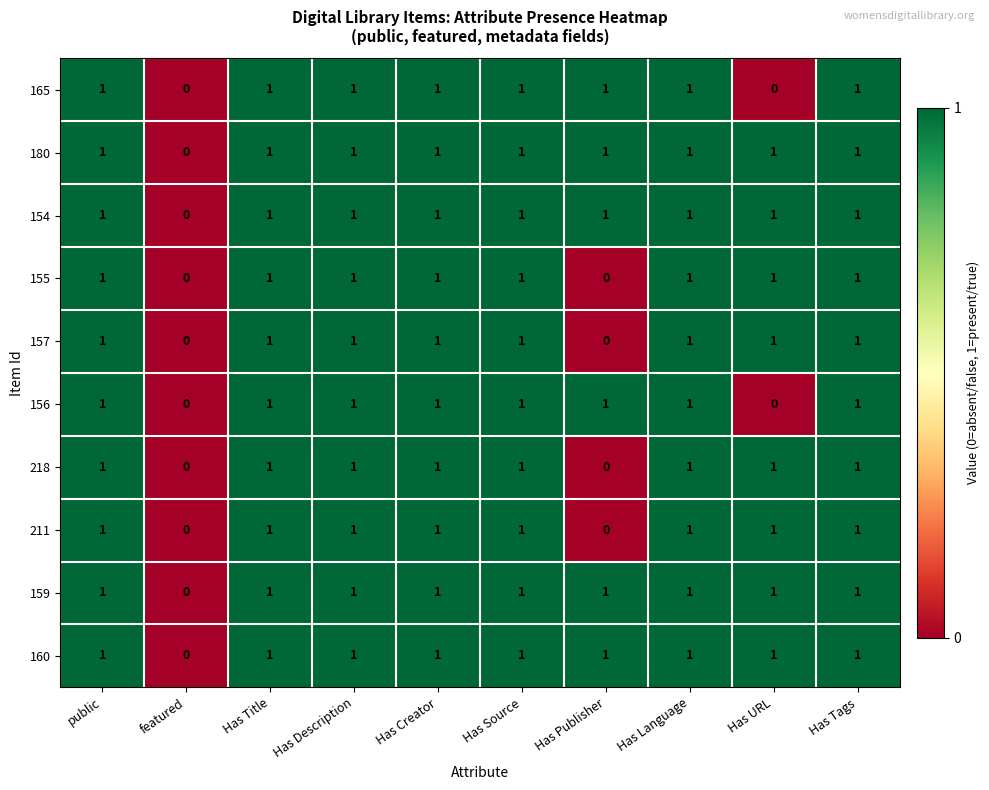

At which label does 159 reach its minimum?

featured